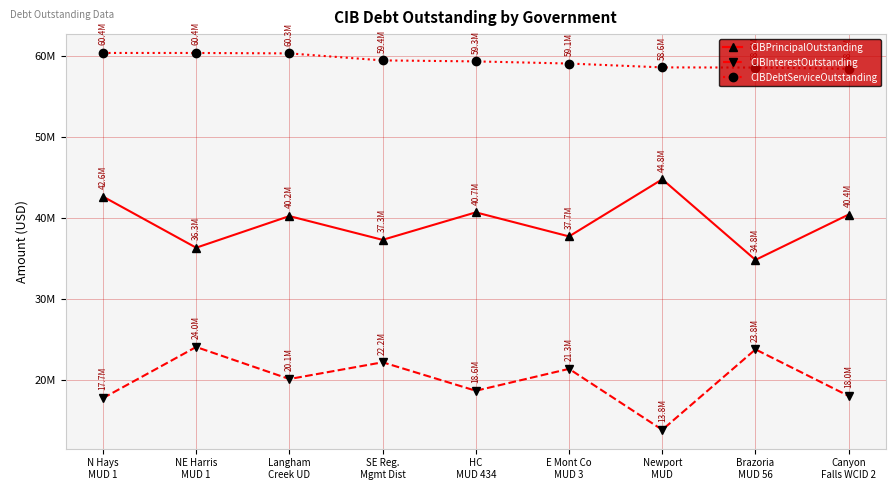

In CIBInterestOutstanding, how many points are higher than both neighbors (excluding endpoints)?

4